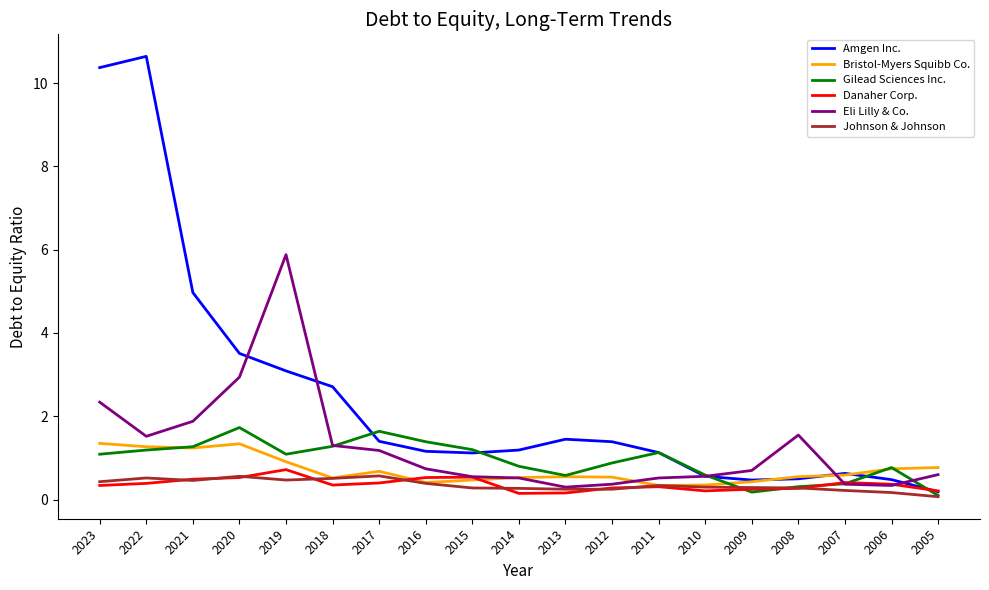

The value of Eli Lilly & Co. at 2008 is 2.6. True or false?

False